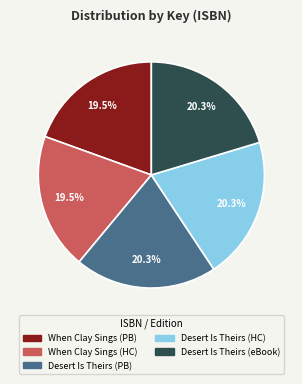

Which has a higher value, When Clay Sings (HC) or Desert Is Theirs (eBook)?

Desert Is Theirs (eBook)